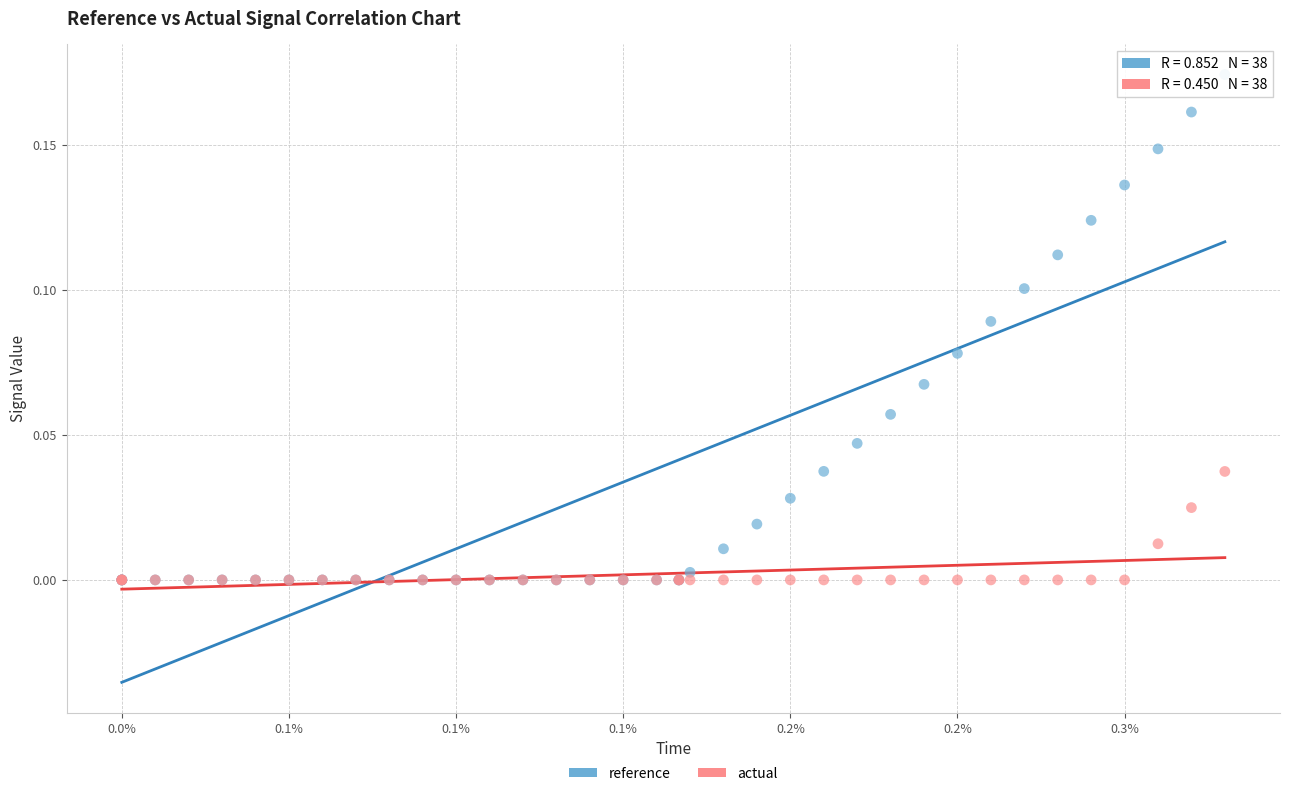

Which series has the largest Y range (max minus min)?

reference